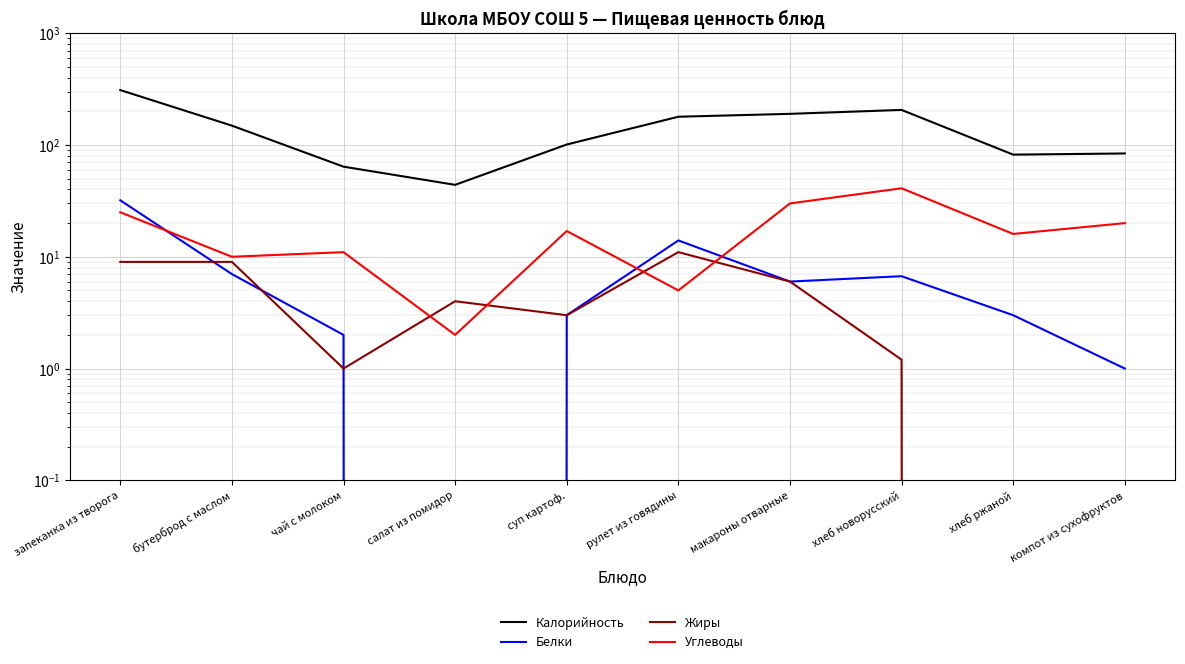

Which series has the largest range (max minus min)?

Калорийность